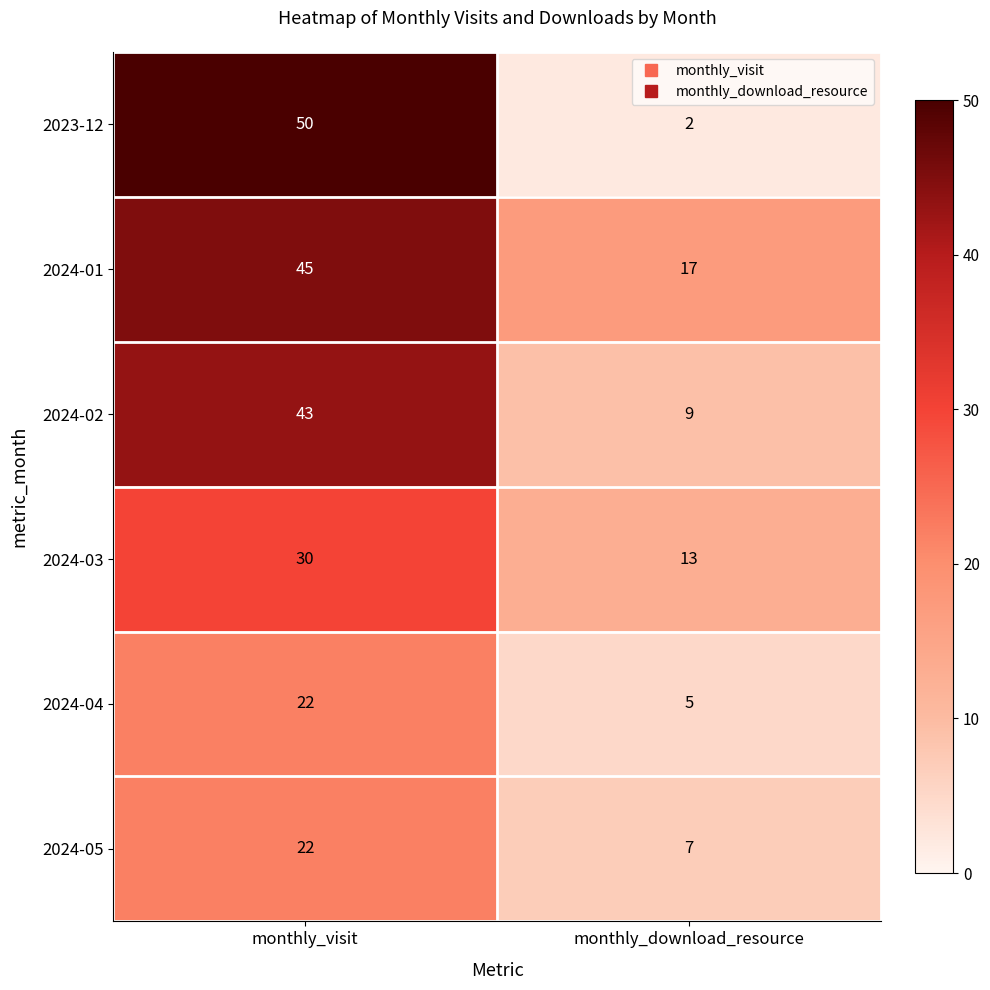

At monthly_download_resource, list the series in order from largest to smallest.

2024-01, 2024-03, 2024-02, 2024-05, 2024-04, 2023-12